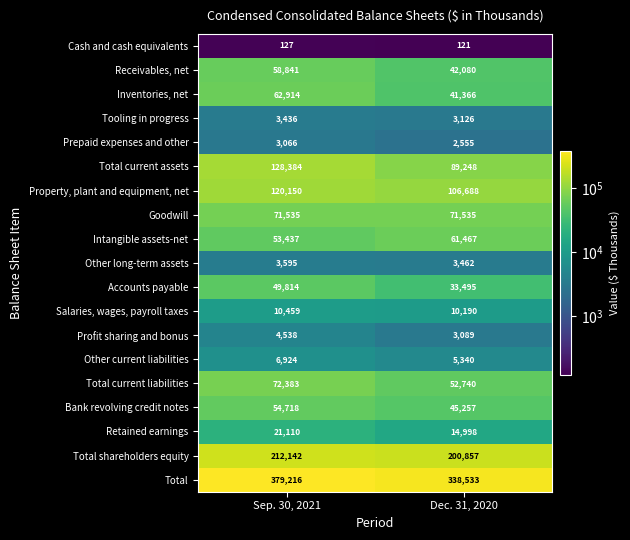

List the labels in order of Other current liabilities value, largest first.

Sep. 30, 2021, Dec. 31, 2020